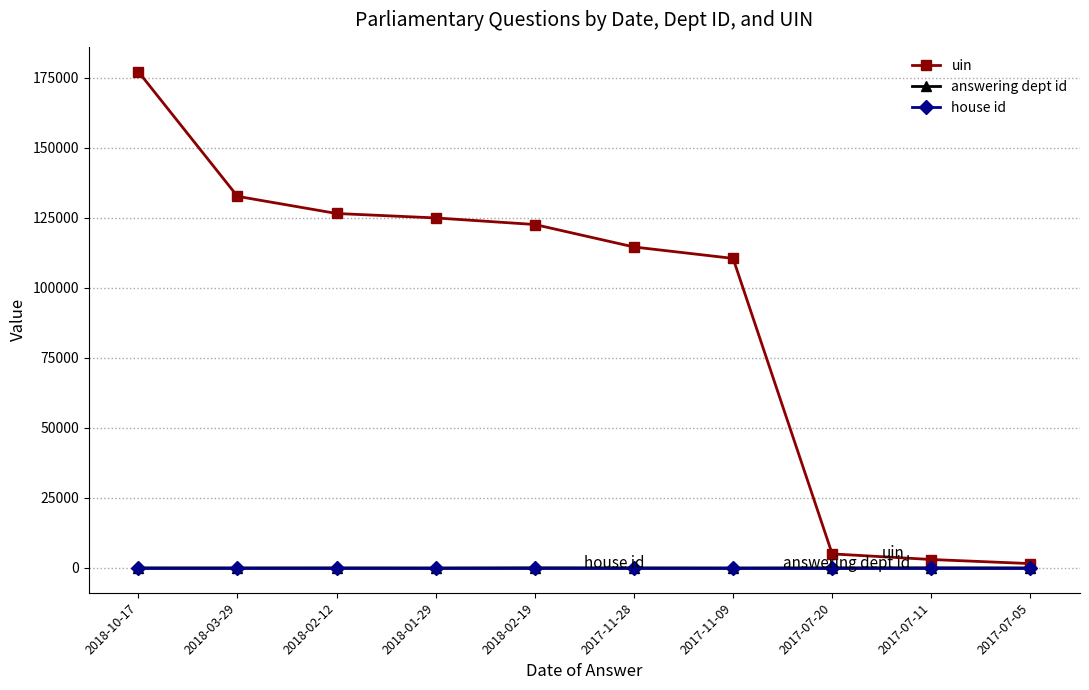

Is it true that house id equals 1 at 2017-07-20?

True